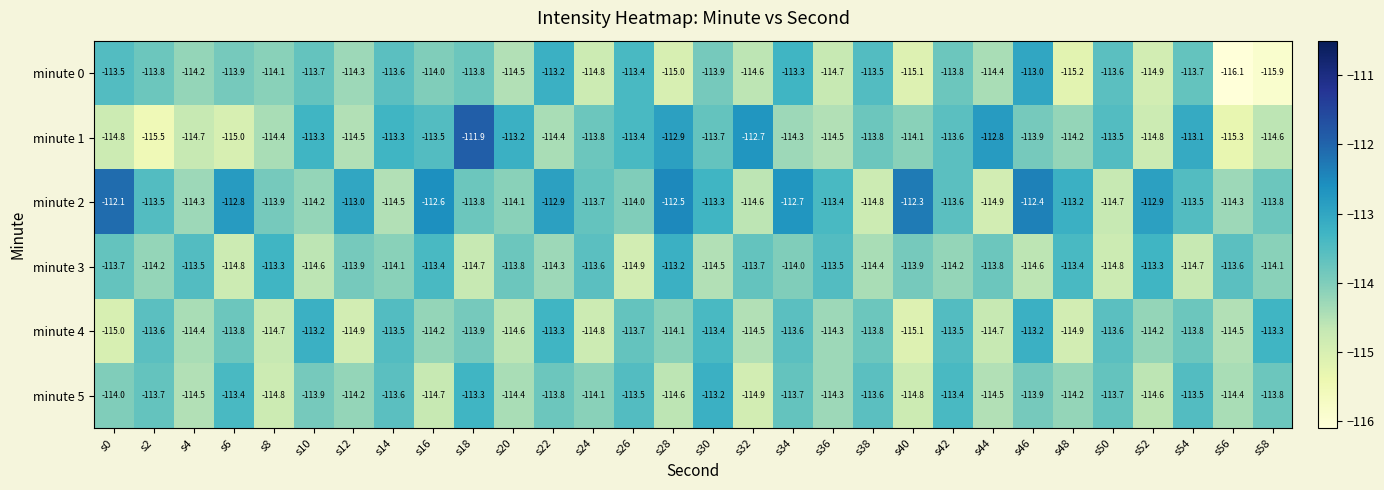

What is the difference between the highest and lowest values at s18?

2.8